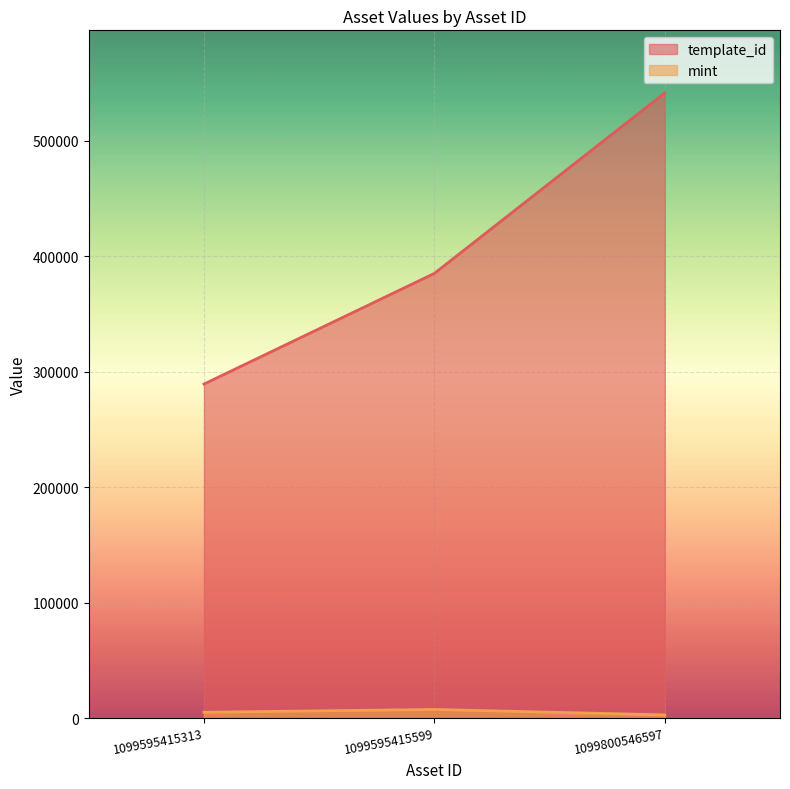

Reading left to right, extract all data points from this chart.

template_id: 289324	385161	541468
mint: 5136	7558	2817